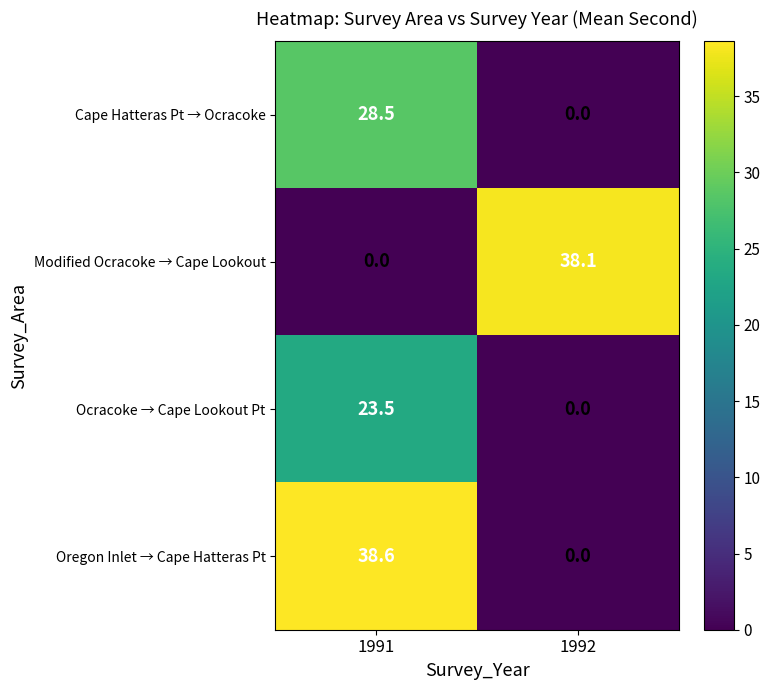

What is the sum of all Cape Hatteras Pt → Ocracoke values?

28.5